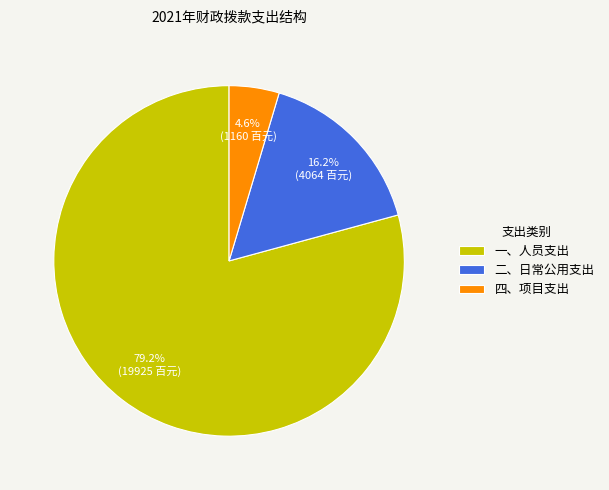

Which category has the smallest portion of the pie?

四、项目支出